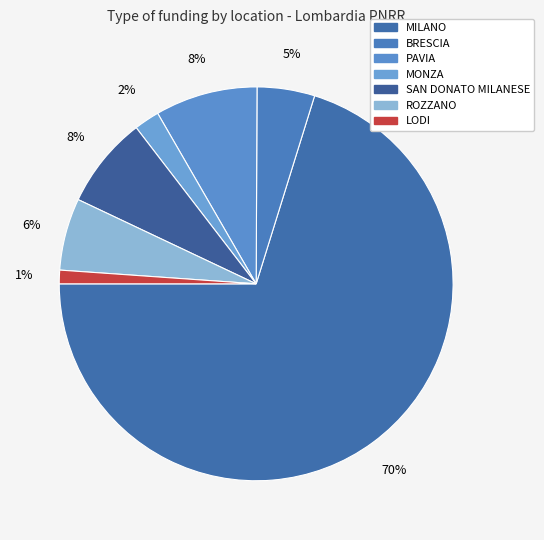

How many segments does this pie chart have?

7